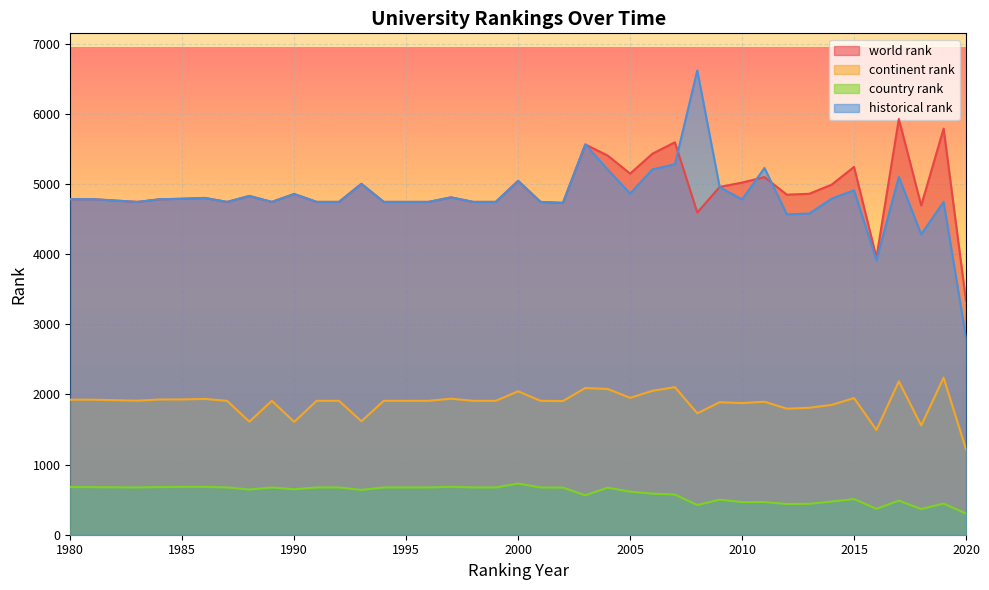

What is the smallest value displayed?

303